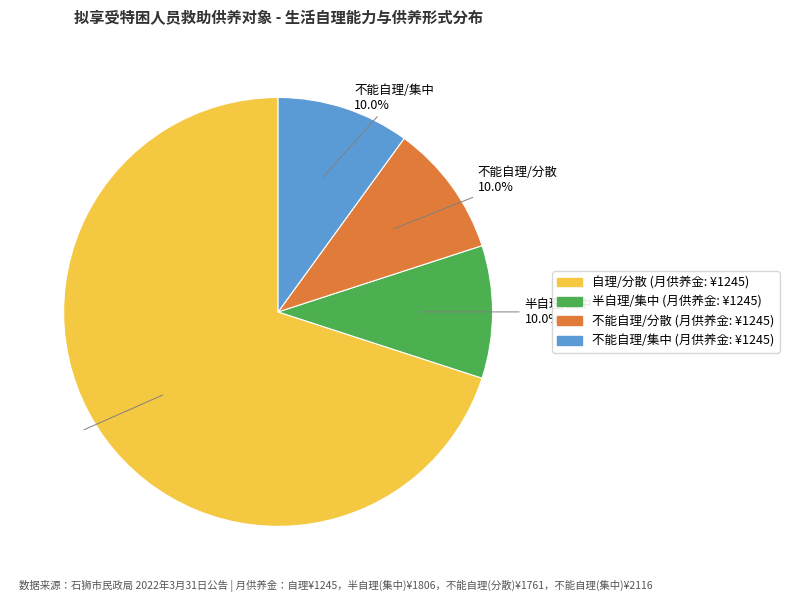

Combined, do 不能自理/集中 and 不能自理/分散 account for over 50%?

No